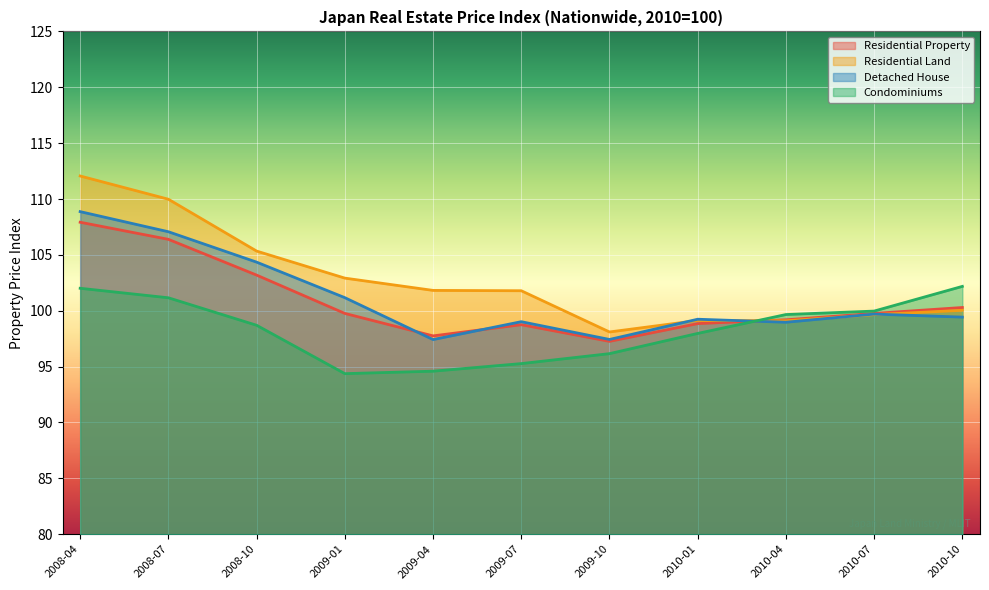

What is the difference between the maximum and minimum values in the Detached House series?

11.5